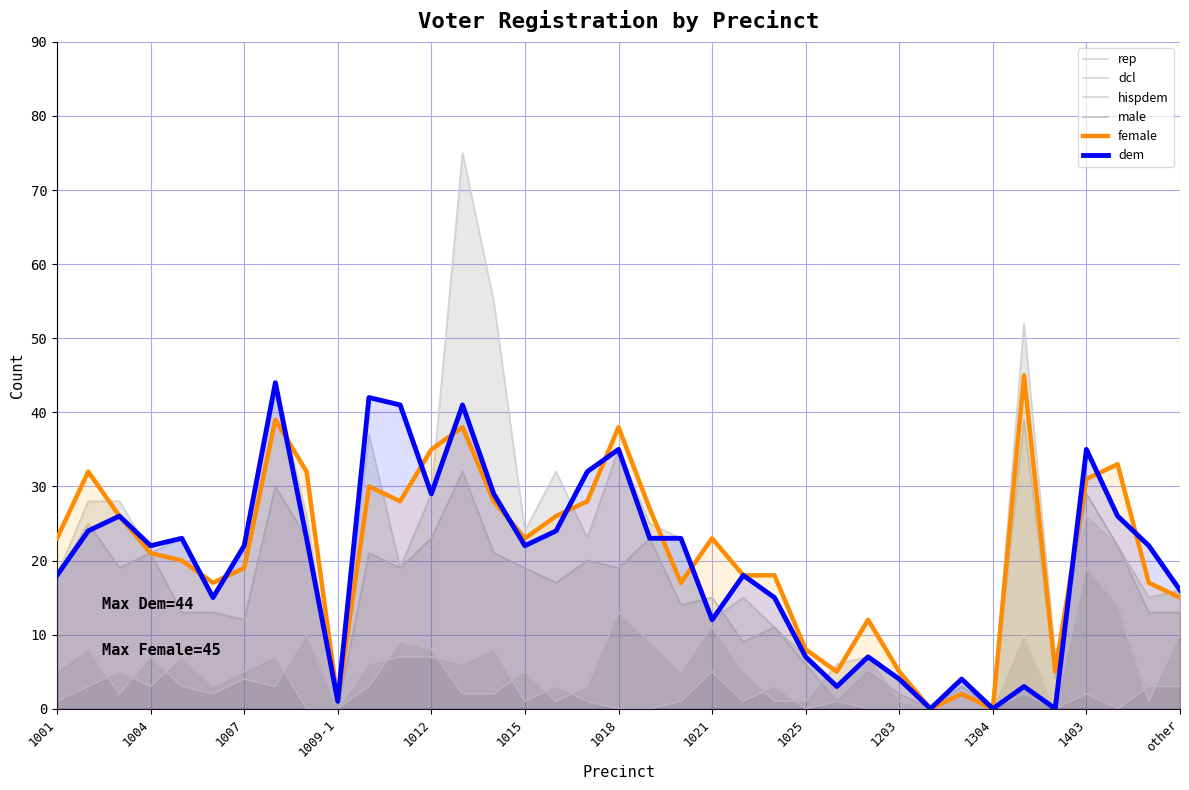

In dcl, how many points are lower than both neighbors (excluding endpoints)?

12